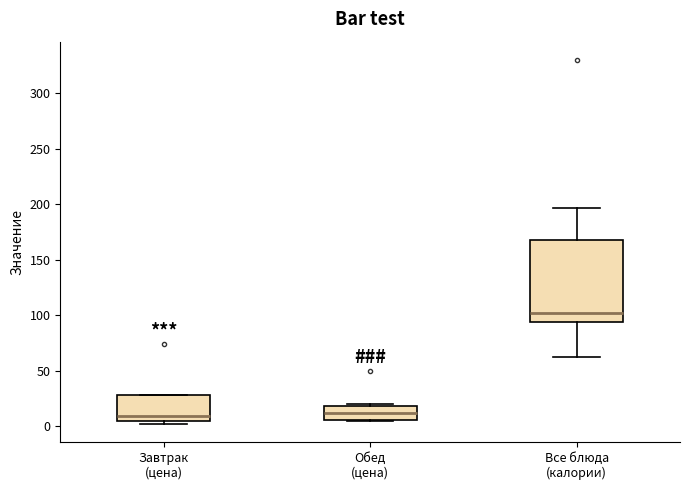

Reading left to right, transcribe this box plot: for each box, give where its median line is, the range the box spans, and where its two whiskers end, as read against the y-axis. The values are not printed on the chart, so give them approximately, as read against the axis.

Завтрак (цена): median 10, box 5 to 30, whiskers 0 to 30
Обед (цена): median 10, box 5 to 20, whiskers 5 to 20 (just above the box's upper edge)
Все блюда (калории): median 105, box 95 to 170, whiskers 60 to 195